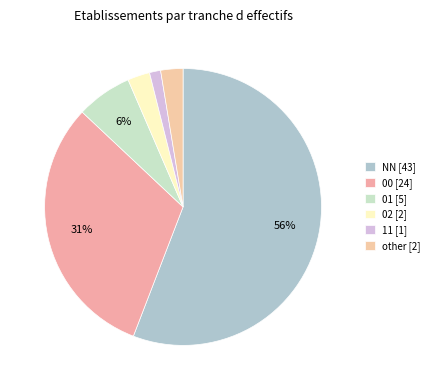

What portion of the pie excludes 11?

98.7%